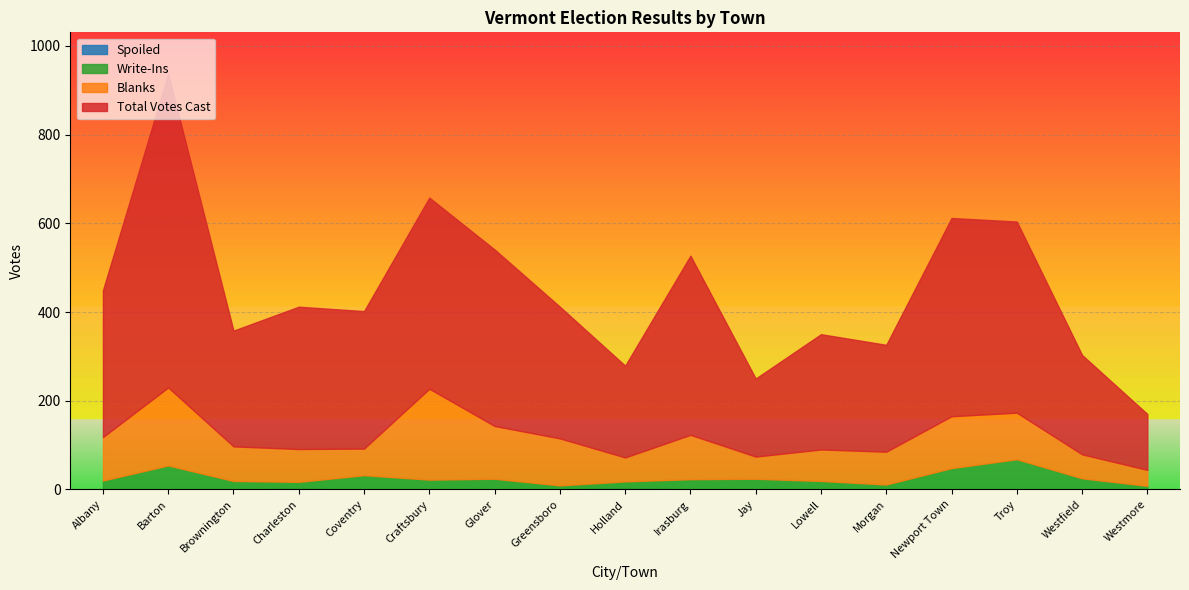

How many data points in Total Votes Cast are above 412?

7